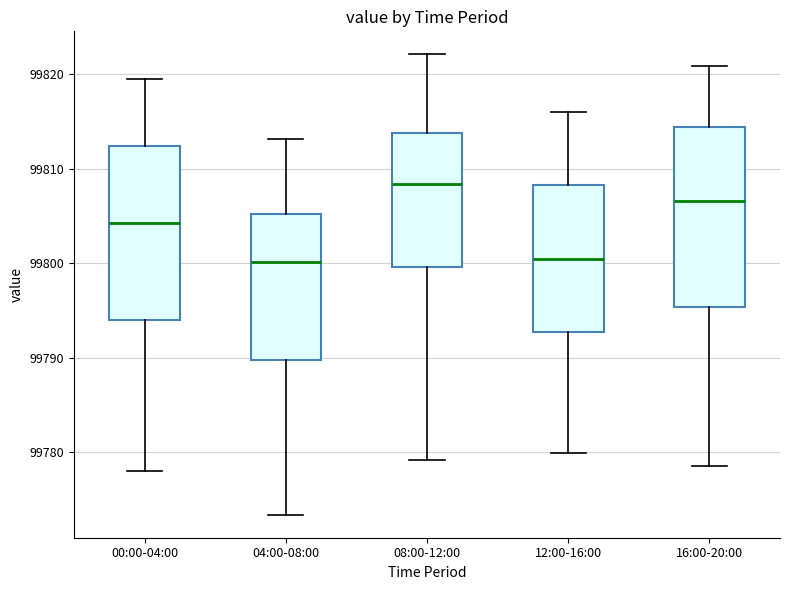

Reading left to right, transcribe this box plot: for each box, give where its median line is, the range the box spans, and where its two whiskers end, as read against the y-axis. The values are not printed on the chart, so give them approximately, as read against the axis.

00:00-04:00: median 99804, box 99794 to 99812, whiskers 99778 to 99820
04:00-08:00: median 99800, box 99790 to 99805, whiskers 99773 to 99813
08:00-12:00: median 99808, box 99800 to 99814, whiskers 99779 to 99822
12:00-16:00: median 99800, box 99793 to 99808, whiskers 99780 to 99816
16:00-20:00: median 99807, box 99795 to 99814, whiskers 99779 to 99821